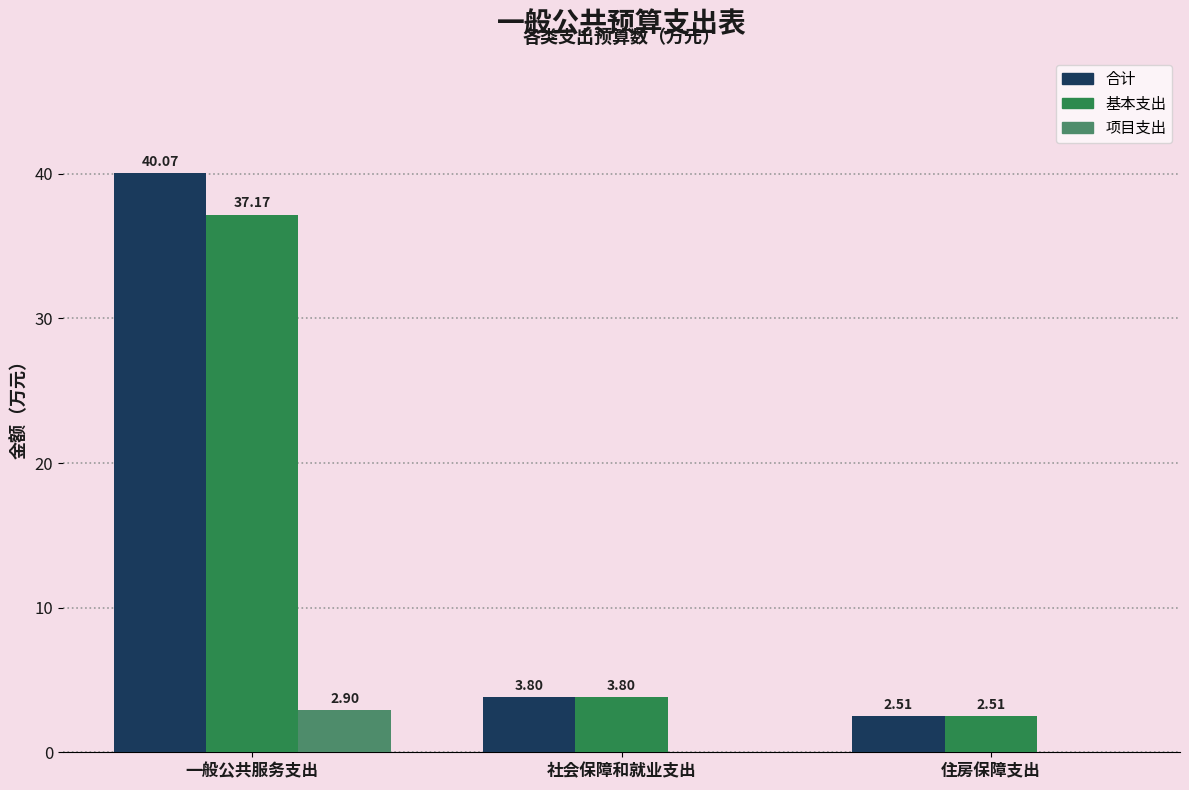

At which label does 项目支出 reach its peak?

一般公共服务支出